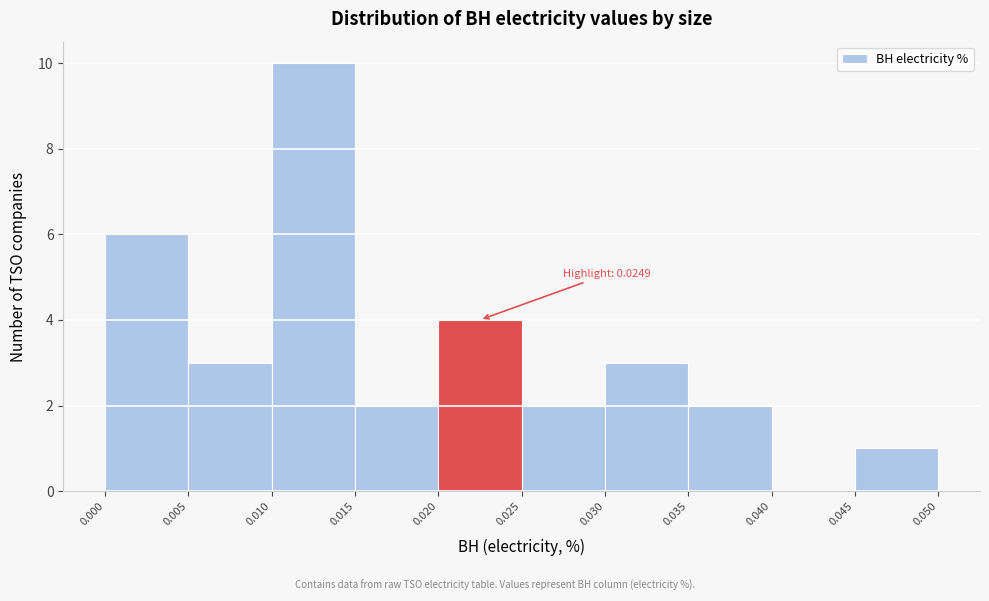

Which range on the x-axis has the tallest bar?

0.010 to 0.015